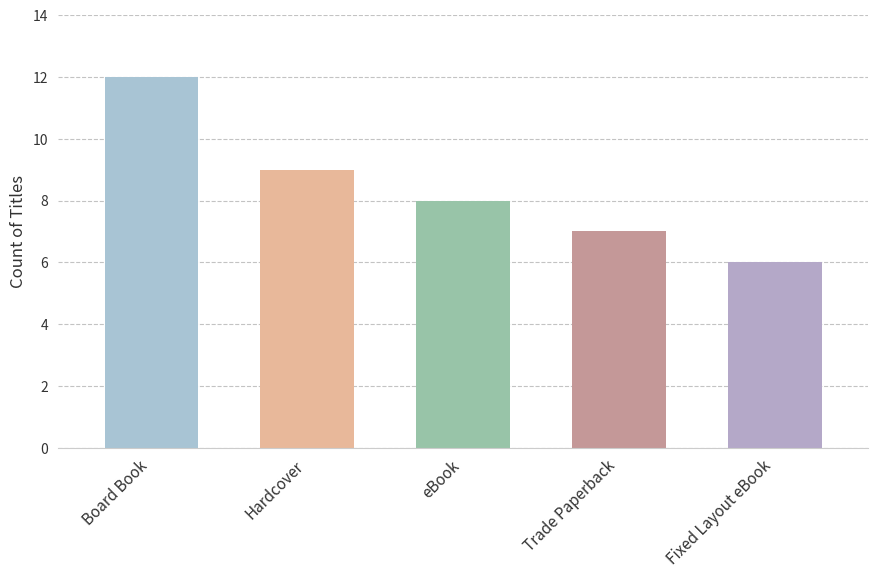

Reading left to right, list all the values displayed in this chart.

Board Book=12	Hardcover=9	eBook=8	Trade Paperback=7	Fixed Layout eBook=6